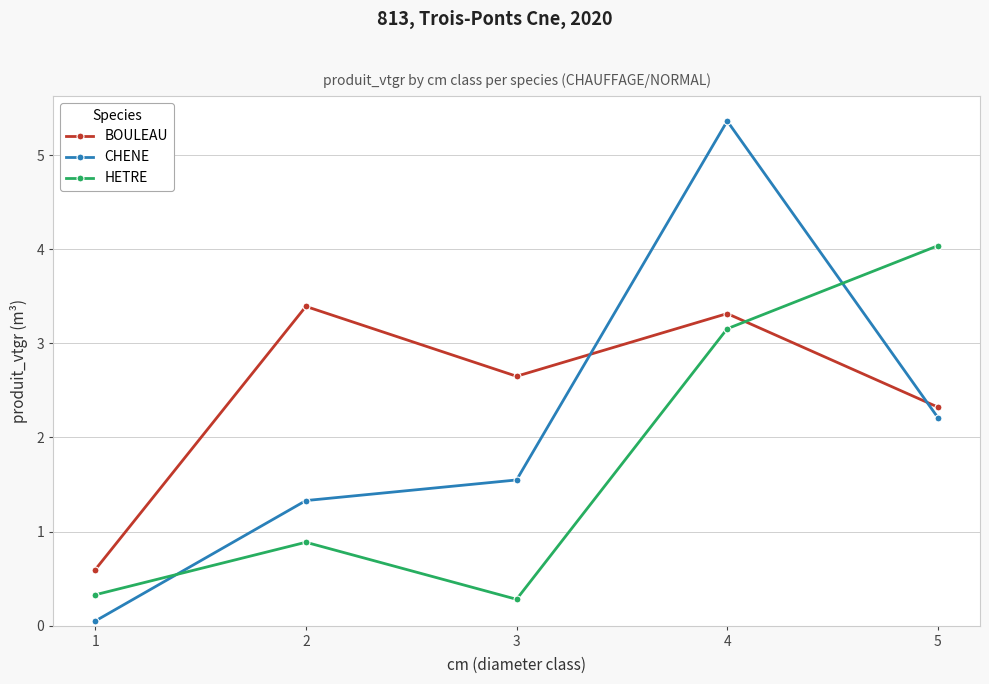

Which series changed the most between 1 and 5?

HETRE